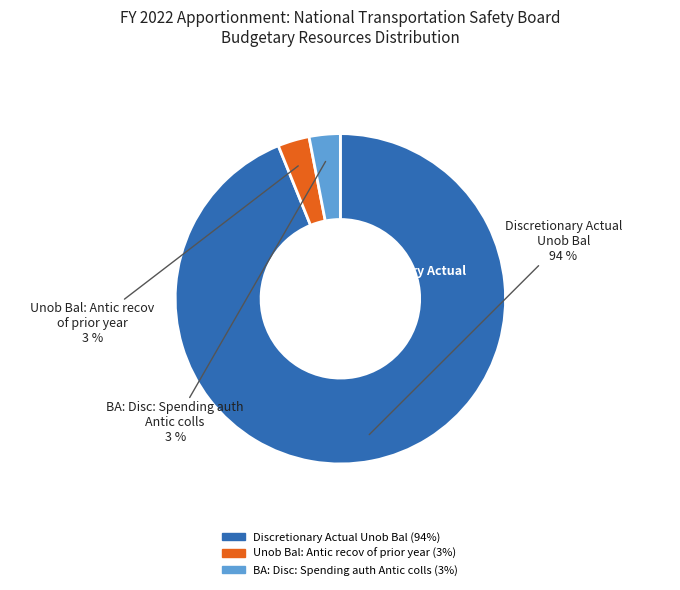

Does any single category account for the majority?

Yes